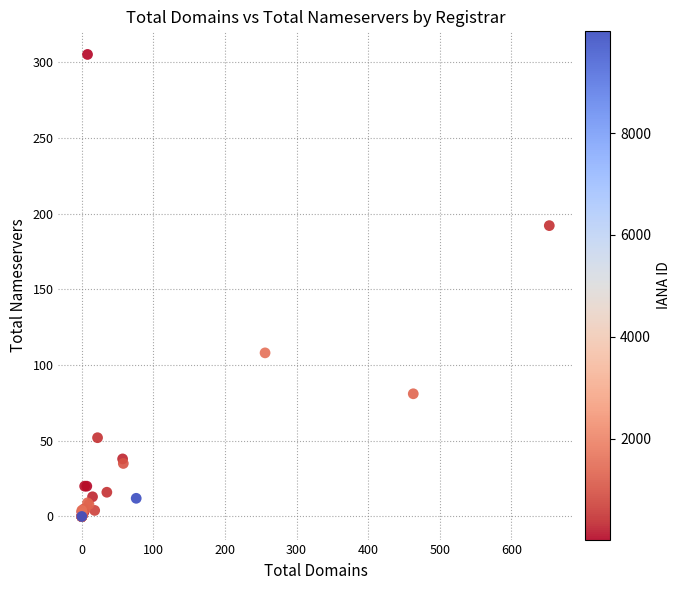

What Y value in the scatter plot is closest to 152?

192